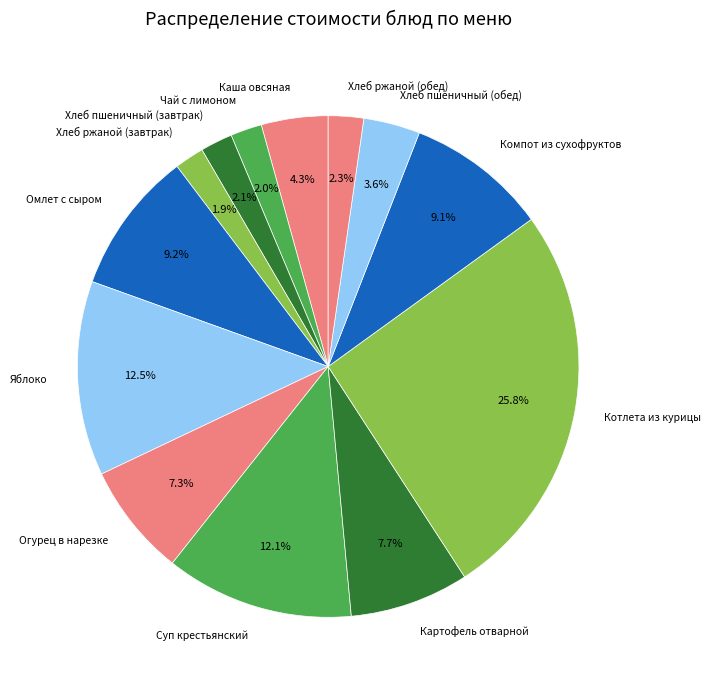

To the nearest percent, what portion does Хлеб ржаной (завтрак) represent?

2%